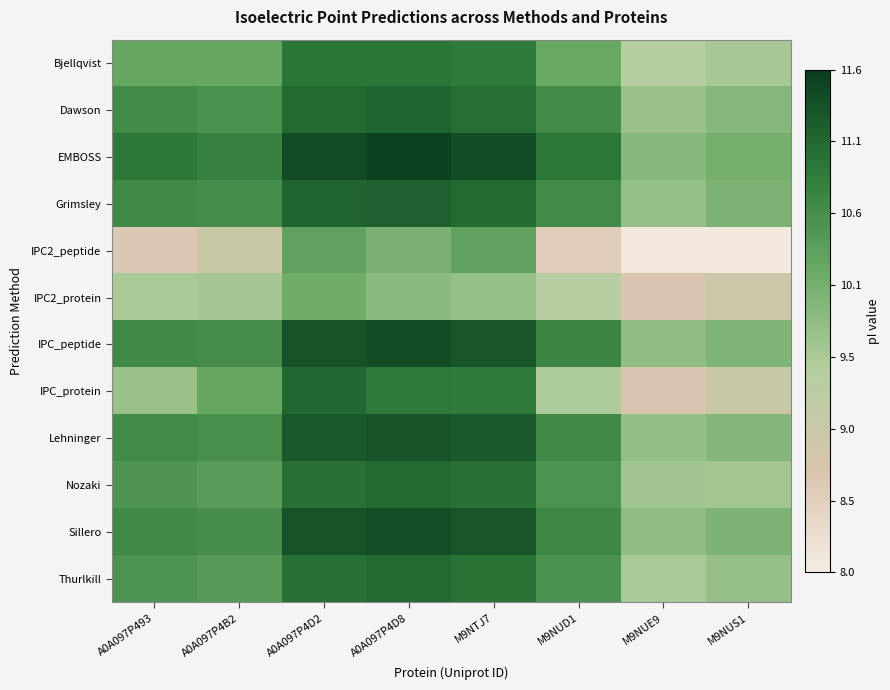

Reading left to right, list all the values displayed in this chart.

Bjellqvist: A0A097P493=10.2	A0A097P4B2=10.2	A0A097P4D2=10.9	A0A097P4D8=10.9	M9NTJ7=10.8	M9NUD1=10.2	M9NUE9=9.4	M9NUS1=9.6
Dawson: A0A097P493=10.6	A0A097P4B2=10.5	A0A097P4D2=11.1	A0A097P4D8=11.1	M9NTJ7=11.0	M9NUD1=10.6	M9NUE9=9.7	M9NUS1=9.9
EMBOSS: A0A097P493=10.9	A0A097P4B2=10.8	A0A097P4D2=11.4	A0A097P4D8=11.5	M9NTJ7=11.4	M9NUD1=10.9	M9NUE9=9.9	M9NUS1=10.1
Grimsley: A0A097P493=10.7	A0A097P4B2=10.6	A0A097P4D2=11.1	A0A097P4D8=11.2	M9NTJ7=11.1	M9NUD1=10.6	M9NUE9=9.7	M9NUS1=10.0
IPC2_peptide: A0A097P493=8.7	A0A097P4B2=9.0	A0A097P4D2=10.3	A0A097P4D8=10.0	M9NTJ7=10.3	M9NUD1=8.6	M9NUE9=8.1	M9NUS1=8.1
IPC2_protein: A0A097P493=9.6	A0A097P4B2=9.6	A0A097P4D2=10.1	A0A097P4D8=9.8	M9NTJ7=9.8	M9NUD1=9.4	M9NUE9=8.7	M9NUS1=9.0
IPC_peptide: A0A097P493=10.7	A0A097P4B2=10.6	A0A097P4D2=11.3	A0A097P4D8=11.4	M9NTJ7=11.3	M9NUD1=10.7	M9NUE9=9.8	M9NUS1=10.0
IPC_protein: A0A097P493=9.7	A0A097P4B2=10.2	A0A097P4D2=11.1	A0A097P4D8=10.9	M9NTJ7=10.8	M9NUD1=9.5	M9NUE9=8.7	M9NUS1=9.0
Lehninger: A0A097P493=10.6	A0A097P4B2=10.5	A0A097P4D2=11.3	A0A097P4D8=11.3	M9NTJ7=11.2	M9NUD1=10.7	M9NUE9=9.8	M9NUS1=9.9
Nozaki: A0A097P493=10.5	A0A097P4B2=10.3	A0A097P4D2=11.0	A0A097P4D8=11.1	M9NTJ7=11.0	M9NUD1=10.5	M9NUE9=9.6	M9NUS1=9.6
Sillero: A0A097P493=10.7	A0A097P4B2=10.6	A0A097P4D2=11.3	A0A097P4D8=11.4	M9NTJ7=11.3	M9NUD1=10.7	M9NUE9=9.8	M9NUS1=10.0
Thurlkill: A0A097P493=10.5	A0A097P4B2=10.4	A0A097P4D2=11.0	A0A097P4D8=11.1	M9NTJ7=11.0	M9NUD1=10.5	M9NUE9=9.6	M9NUS1=9.7